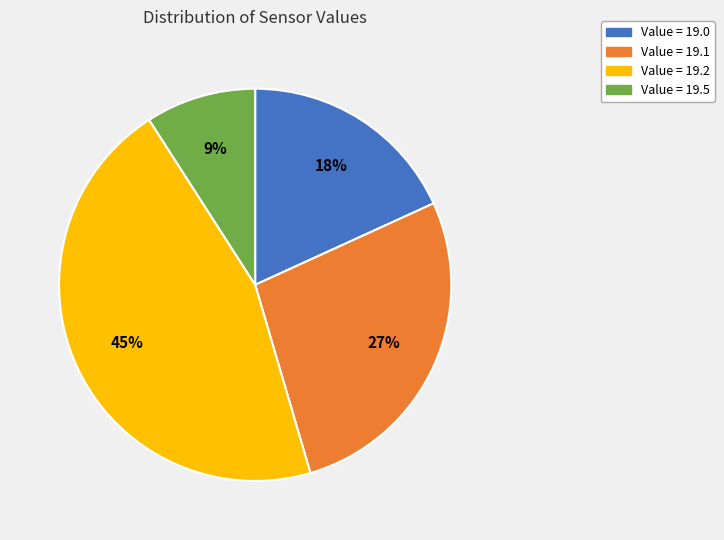

To the nearest percent, what is the difference between the largest and smallest slice percentages?

36%